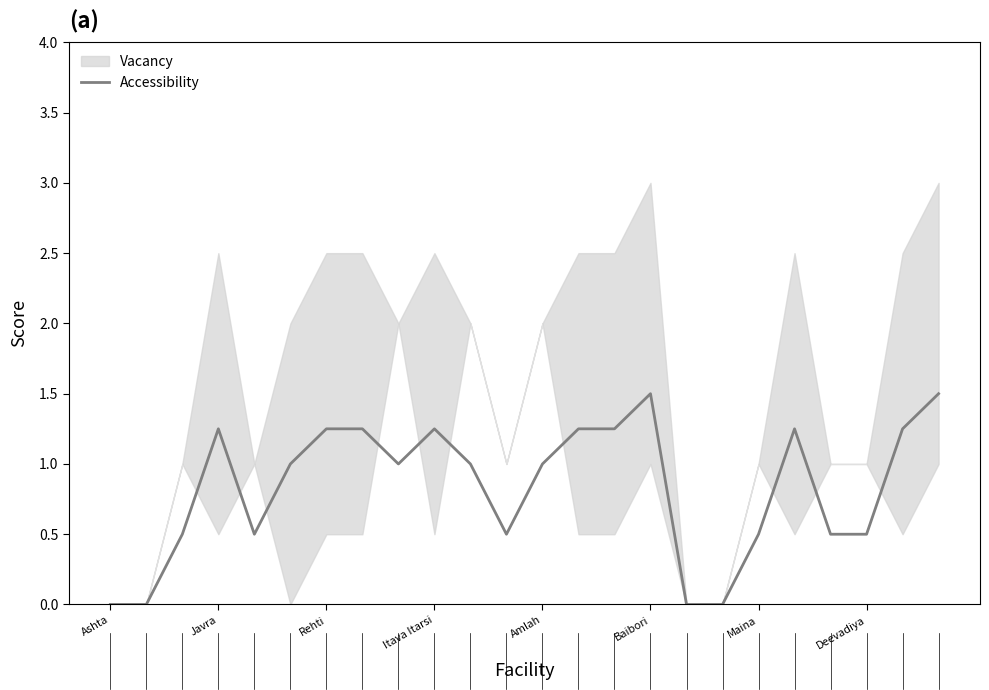

Reading left to right, list all the values displayed in this chart.

0.0	0.0	0.5	1.2	0.5	1.0	1.2	1.2	1.0	1.2	1.0	0.5	1.0	1.2	1.2	1.5	0.0	0.0	0.5	1.2	0.5	0.5	1.2	1.5